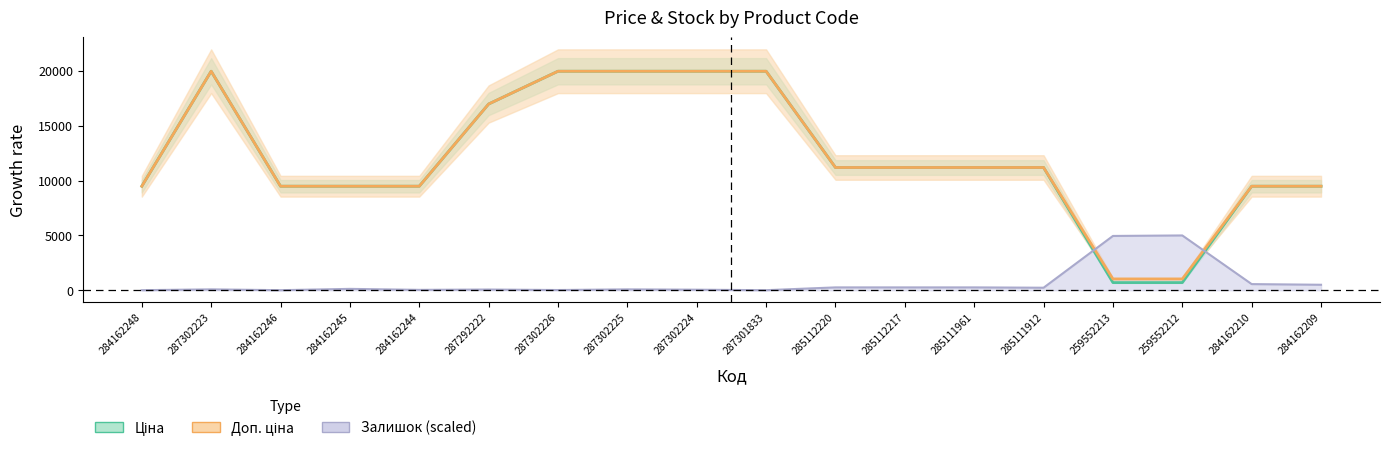

Is it true that Залишок equals 0.0 at 287301833?

True